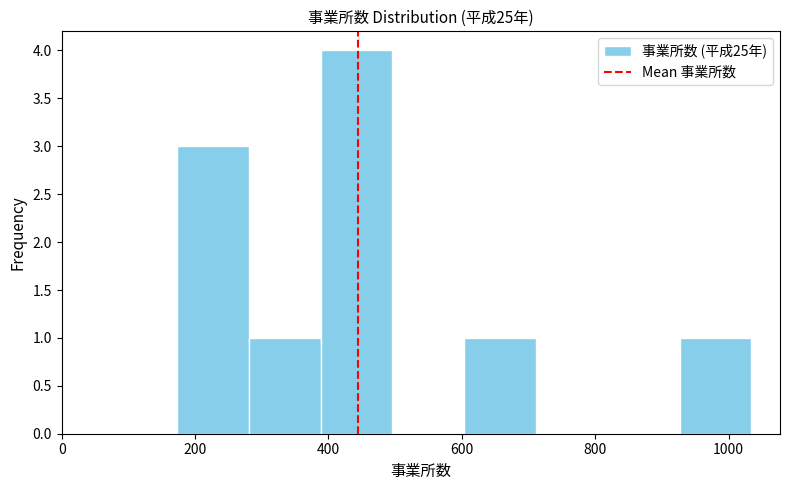

Reading left to right, transcribe this chart: for each bar, give the range it covers on the x-axis and its height. Neither the bar edges nor the heights are printed on the chart, so give them approximately, as read against the axes.

180 to 280: 3
280 to 380: 1
380 to 500: 4
500 to 600: 0
600 to 720: 1
720 to 820: 0
820 to 920: 0
920 to 1040: 1